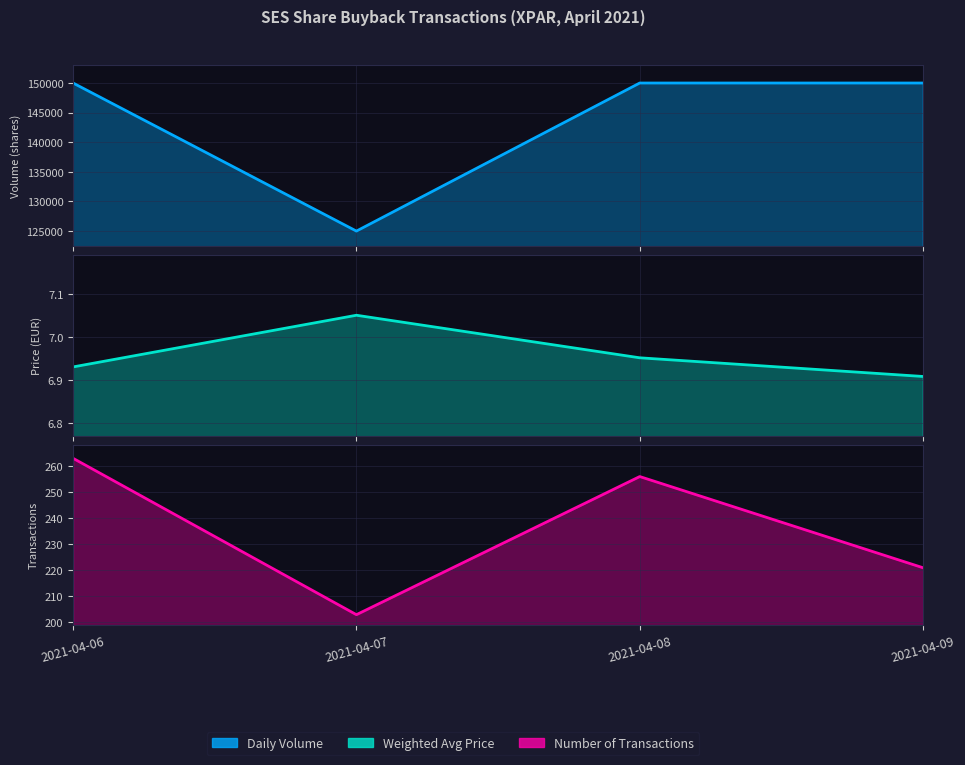

At 2021-04-09, list the series in order from smallest to largest.

Weighted Avg Price, Number of Transactions, Daily Volume